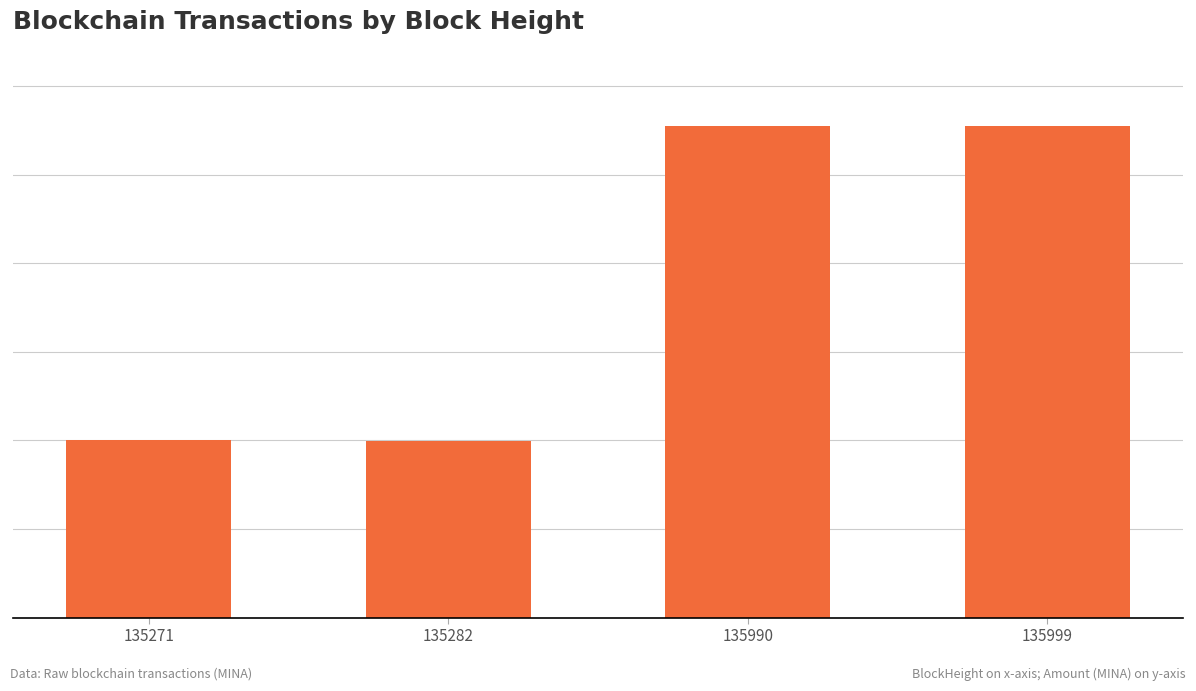

What is the greatest value displayed?

1664.4